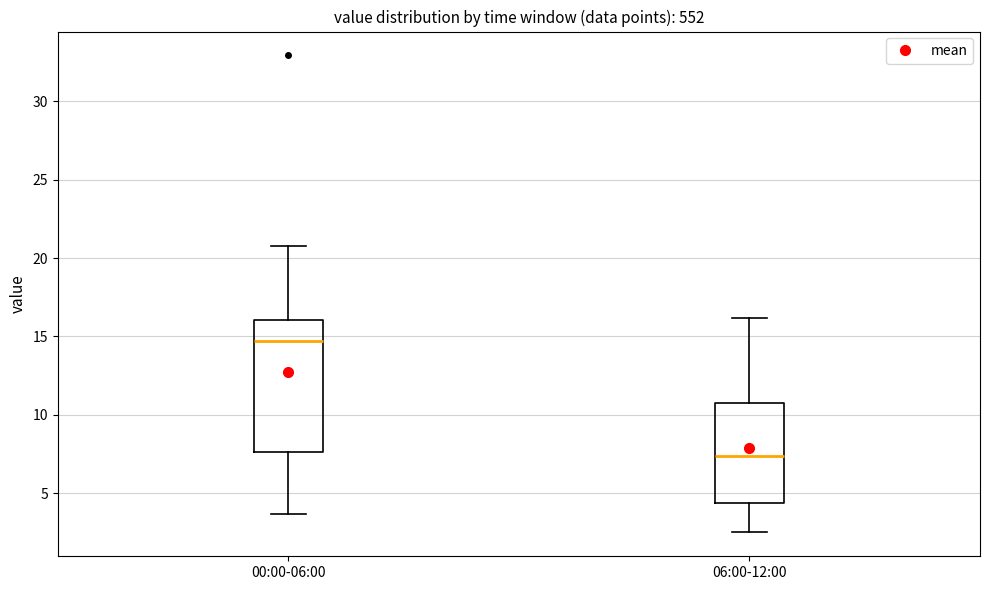

Reading left to right, read every box against the y-axis: the position of its median line, the range the box covers, and the ends of its whiskers. The values are not printed on the chart, so give them approximately, as read against the axis.

00:00-06:00: median 14.5, box 7.5 to 16.0, whiskers 3.5 to 21.0
06:00-12:00: median 7.5, box 4.5 to 11.0, whiskers 2.5 to 16.0